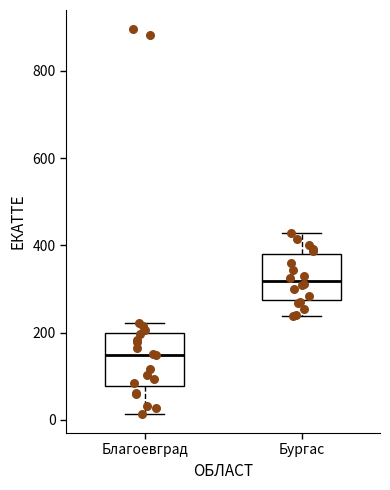

Where does the upper whisker of the box for Благоевград end on the y-axis? The values are not printed on the chart, so give them approximately, as read against the axis.

220